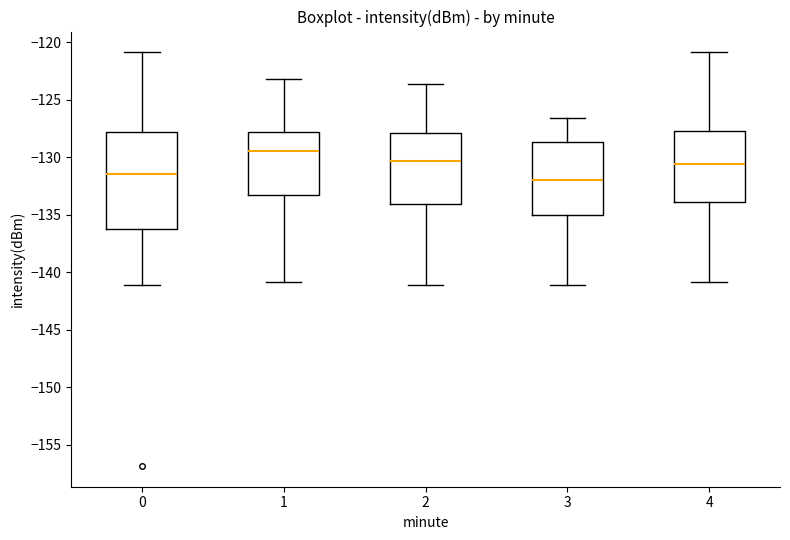

Which box is the tallest, from its lower edge to its upper edge?

0